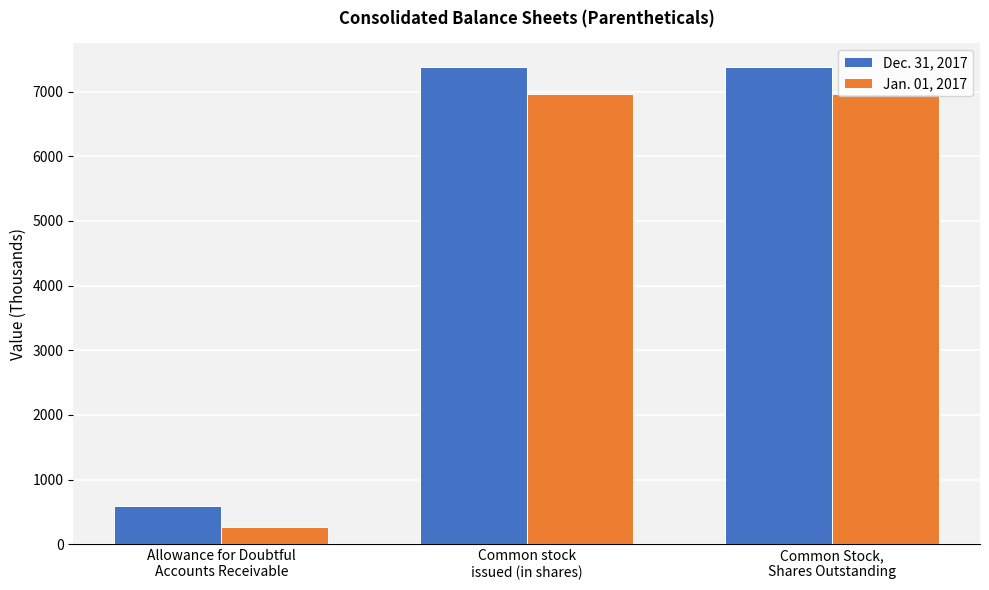

Which series has the largest total across all categories?

Dec. 31, 2017